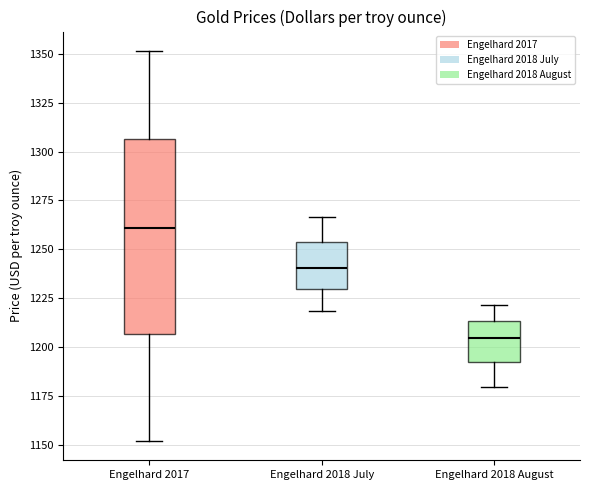

Which box is the tallest, from its lower edge to its upper edge?

Engelhard 2017